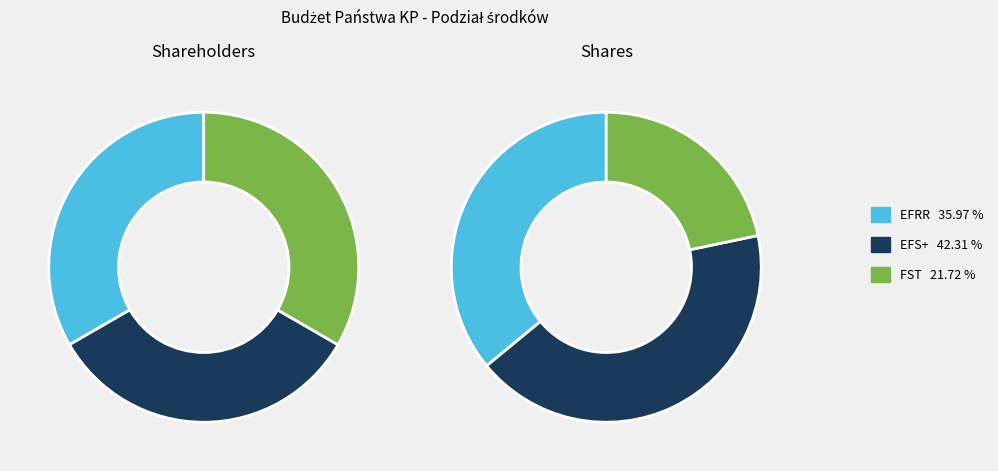

Is there any slice that represents more than half of the pie?

No